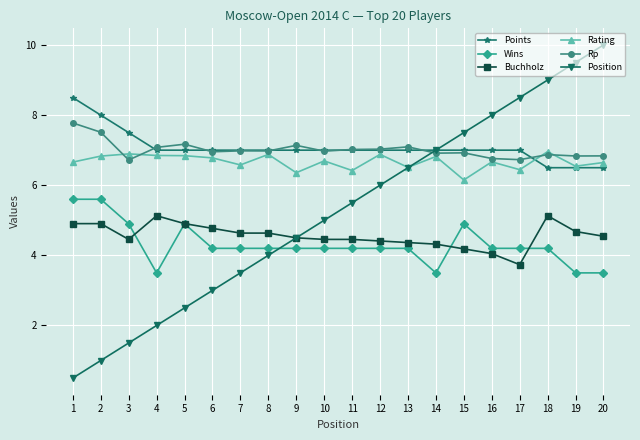

Is the value of Rating at 16 greater than the value of Wins at 16?

Yes